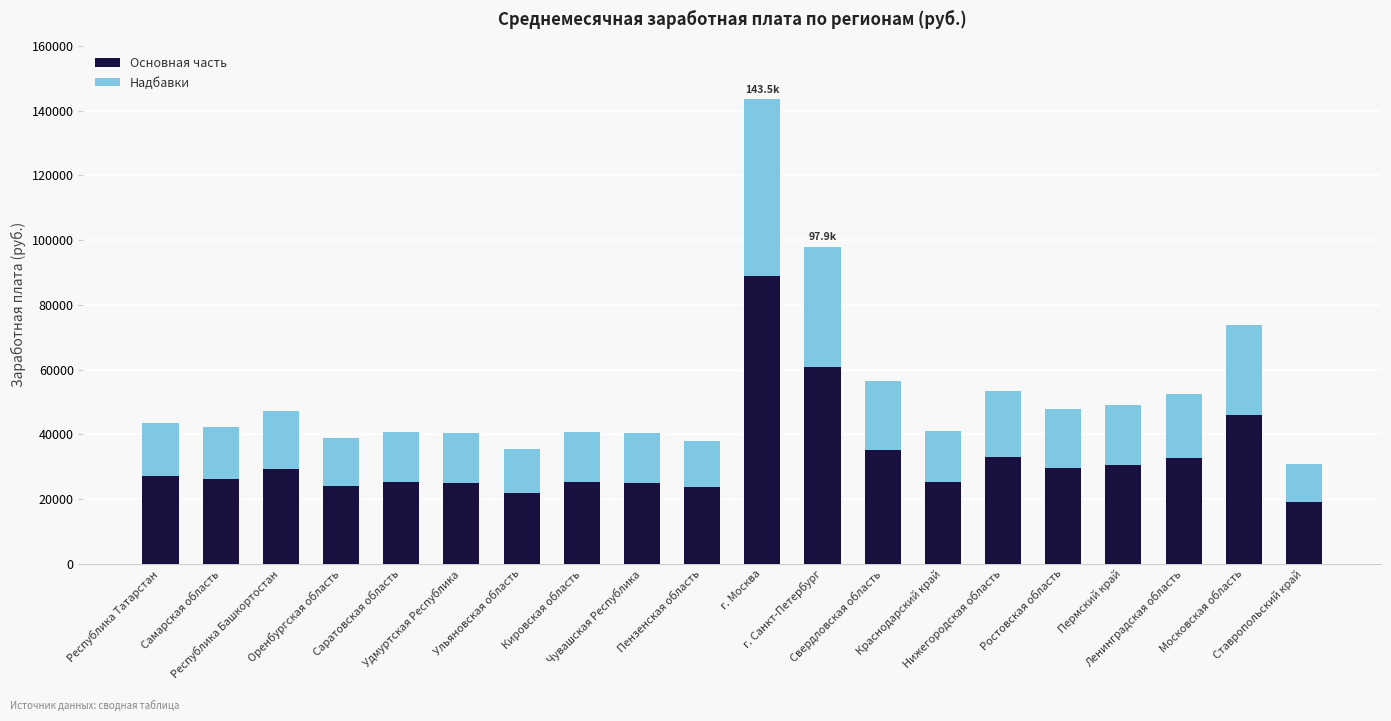

What is the sum of all Основная часть values?

652861.9